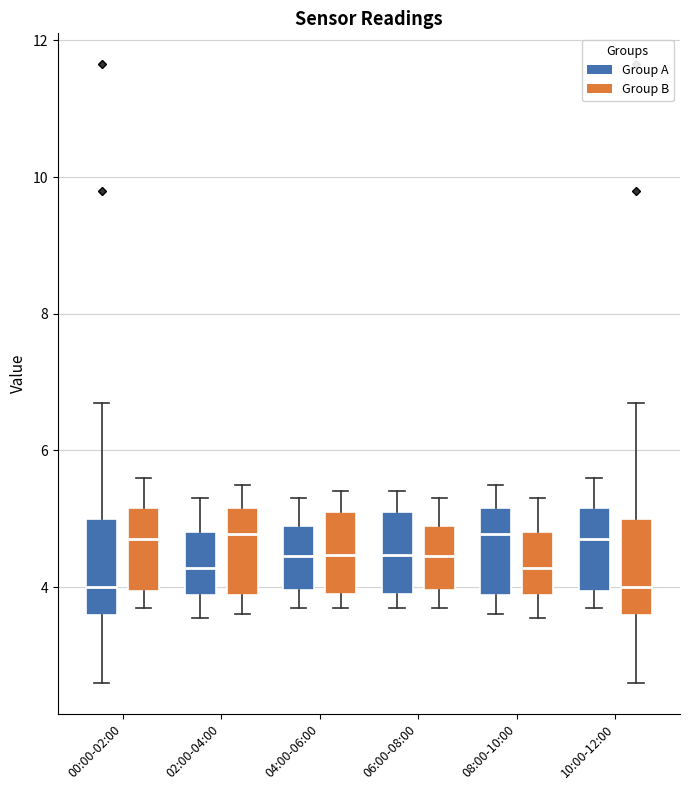

Reading left to right, transcribe this box plot: for each box, give where its median line is, the range the box spans, and where its two whiskers end, as read against the y-axis. The values are not printed on the chart, so give them approximately, as read against the axis.

00:00-02:00 (Group A): median 4.0, box 3.6 to 5.0, whiskers 2.6 to 6.8
00:00-02:00 (Group B): median 4.8, box 4.0 to 5.2, whiskers 3.8 to 5.6
02:00-04:00 (Group A): median 4.2, box 3.8 to 4.8, whiskers 3.6 to 5.4
02:00-04:00 (Group B): median 4.8, box 3.8 to 5.2, whiskers 3.6 to 5.6
04:00-06:00 (Group A): median 4.4, box 4.0 to 4.8, whiskers 3.8 to 5.4
04:00-06:00 (Group B): median 4.4, box 4.0 to 5.2, whiskers 3.8 to 5.4
06:00-08:00 (Group A): median 4.4, box 4.0 to 5.2, whiskers 3.8 to 5.4
06:00-08:00 (Group B): median 4.4, box 4.0 to 4.8, whiskers 3.8 to 5.4
08:00-10:00 (Group A): median 4.8, box 3.8 to 5.2, whiskers 3.6 to 5.6
08:00-10:00 (Group B): median 4.2, box 3.8 to 4.8, whiskers 3.6 to 5.4
10:00-12:00 (Group A): median 4.8, box 4.0 to 5.2, whiskers 3.8 to 5.6
10:00-12:00 (Group B): median 4.0, box 3.6 to 5.0, whiskers 2.6 to 6.8